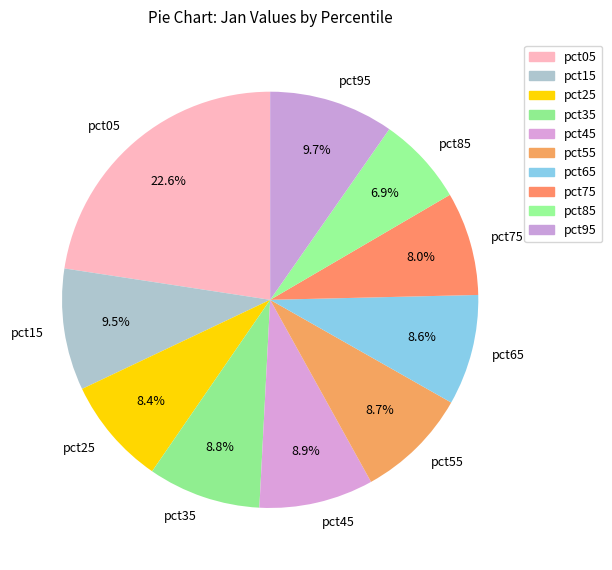

Combined, what portion of the pie is pct95 and pct25?

18.1%